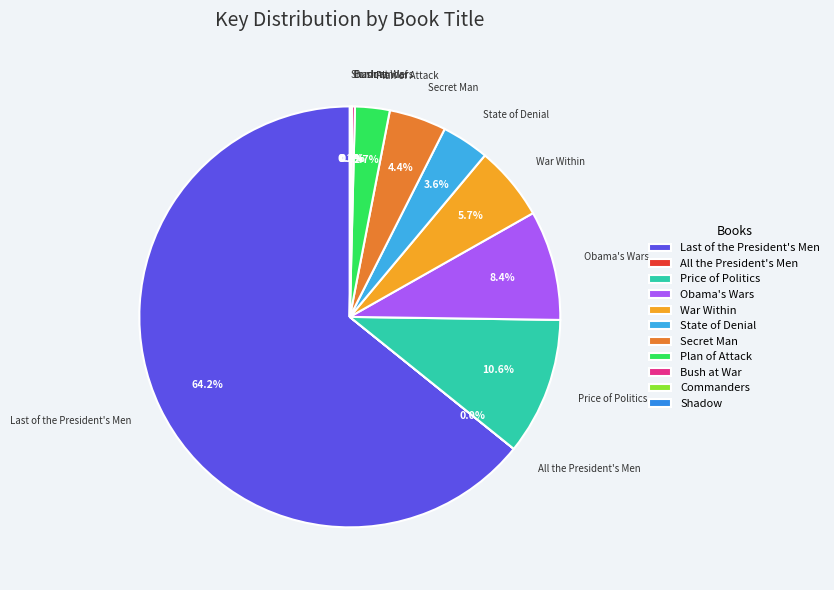

How much of the chart is everything except Secret Man?

95.6%